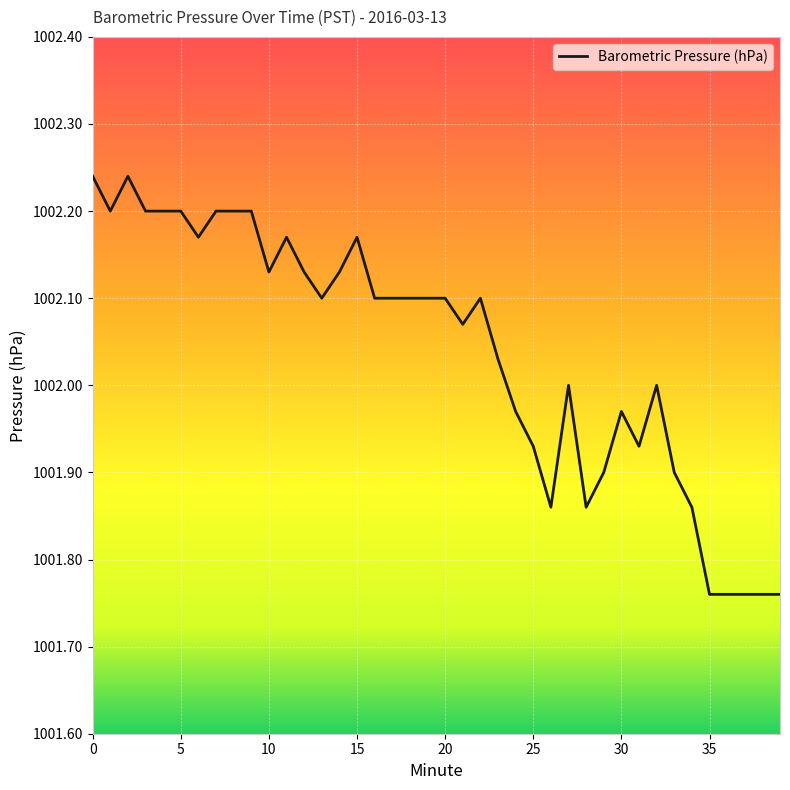

What is the difference between the maximum and minimum values?

0.5